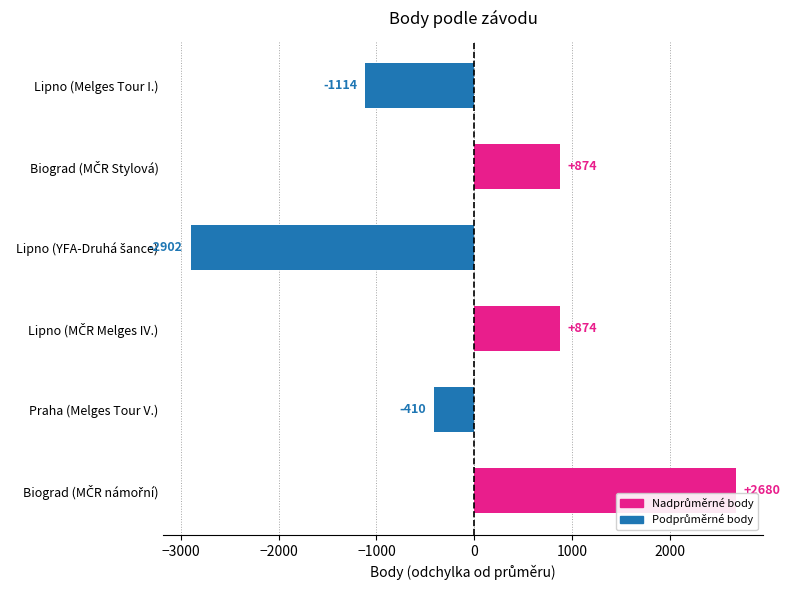

The value at Lipno (Melges Tour I.) is -1909.4. True or false?

False